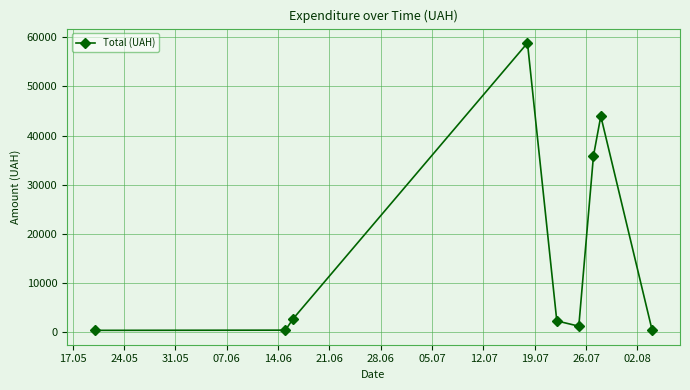

What is the difference between the maximum and minimum values?

58510.0